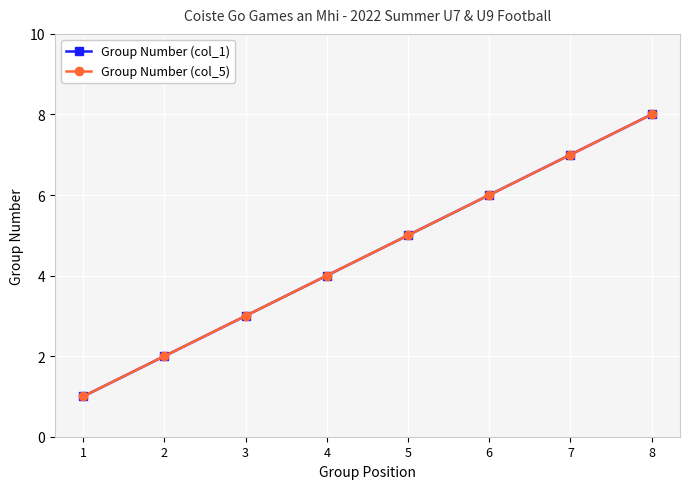

What is the sum of all Group Number (col_1) values?

36